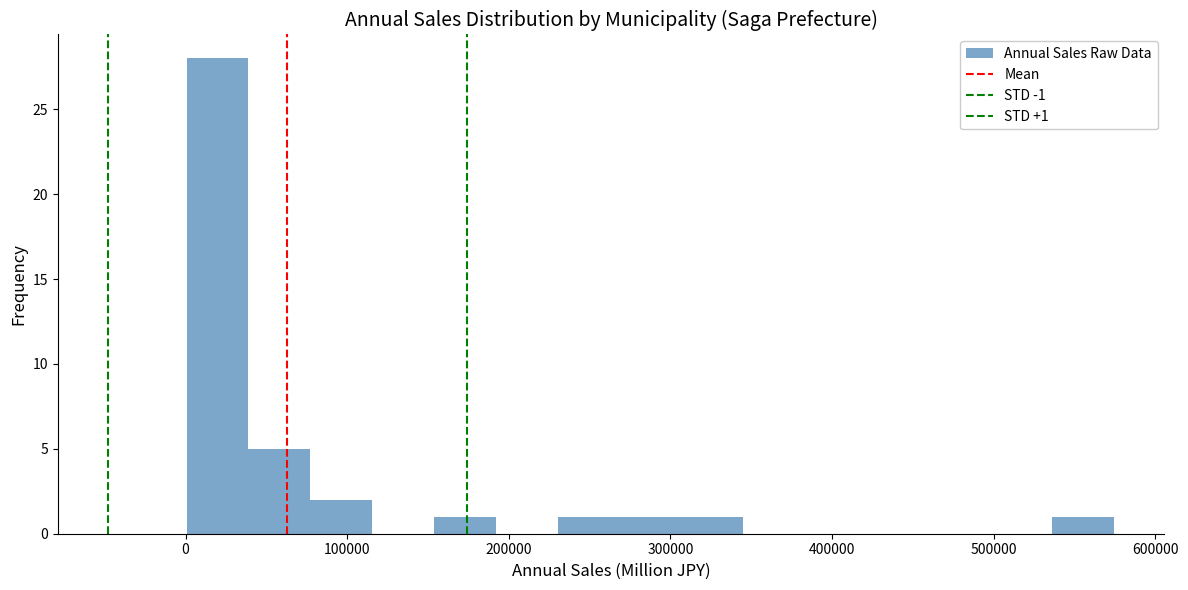

Around what value on the x-axis is the tallest bar? Give the approximate position of its centre, as read against the axis.

20000